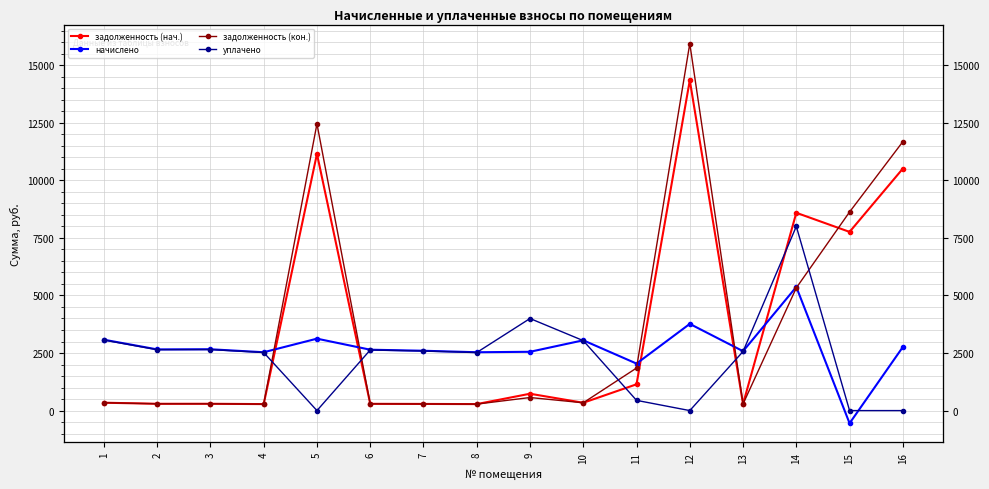

At which category is the sum across all series the highest?

12